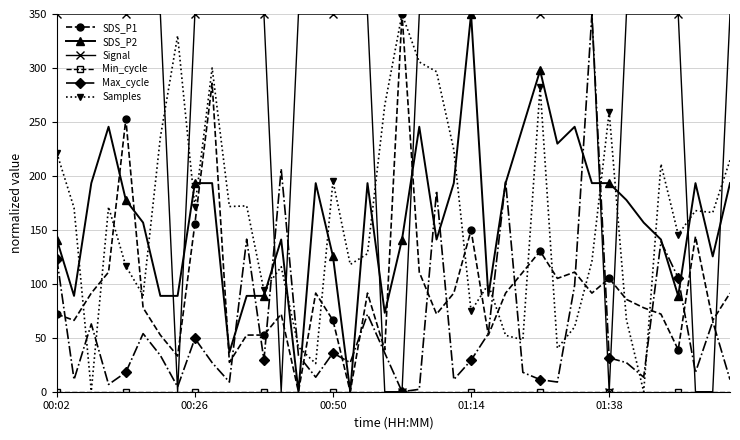

At how many categories does at least one series exceed 319?

35